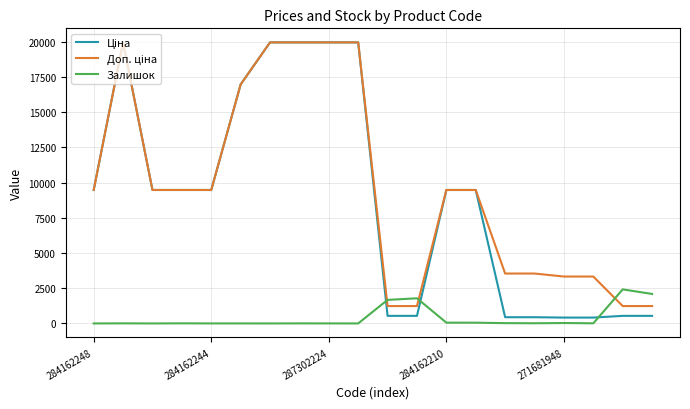

What is the maximum value shown in the chart?

19964.2